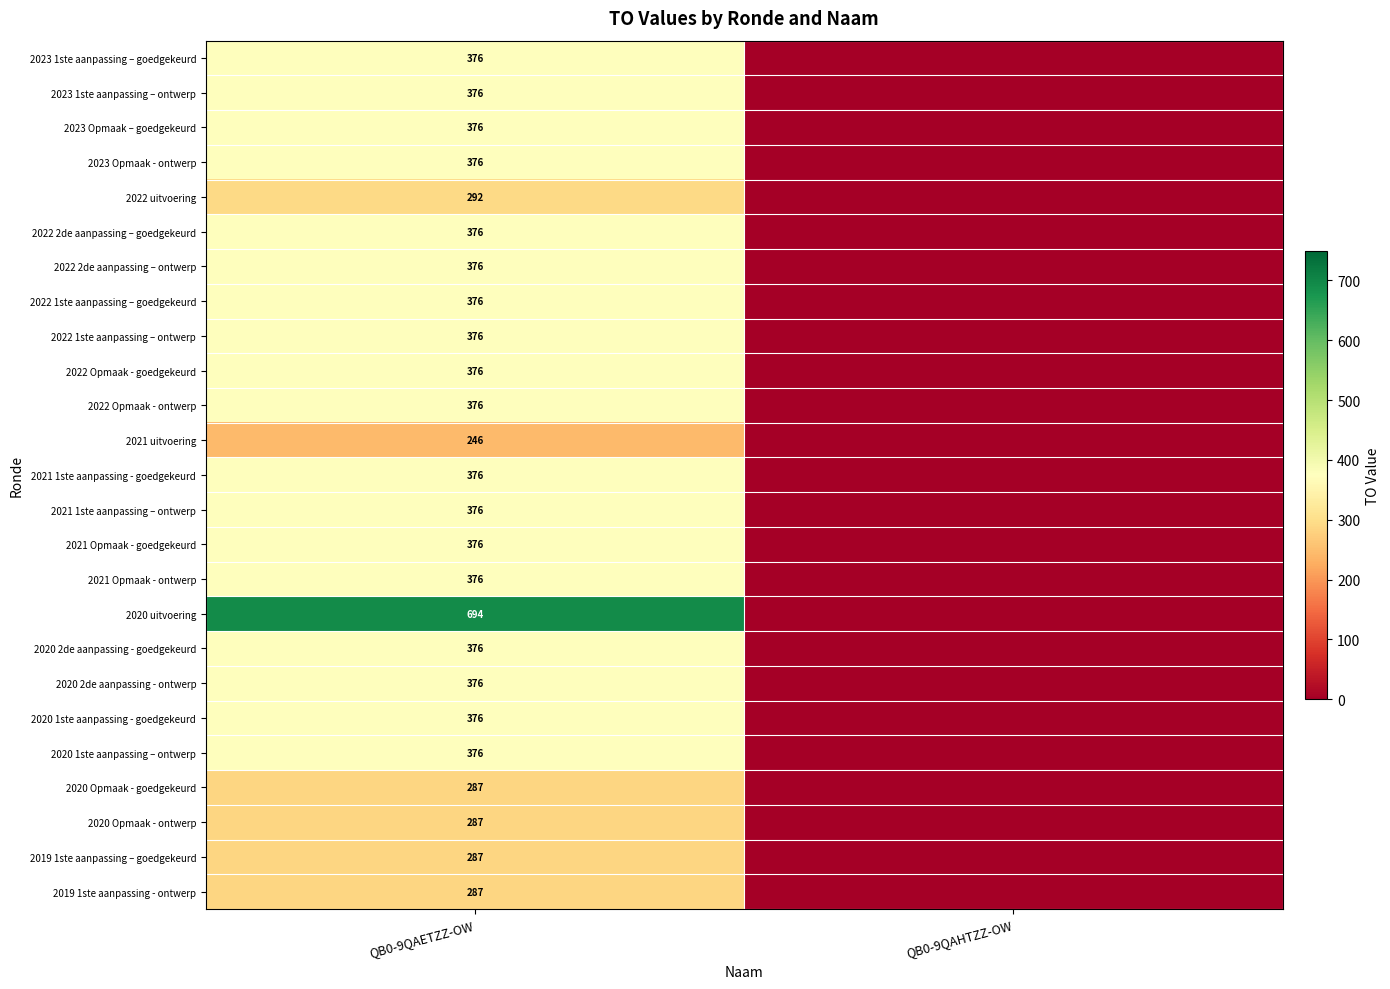

Is it true that 2022 Opmaak - ontwerp equals 491 at QB0-9QAETZZ-OW?

False